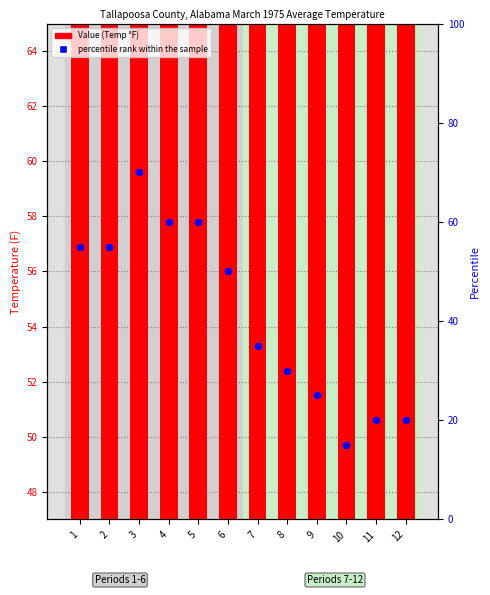

Which series reaches the minimum Y coordinate?

percentile rank within the sample